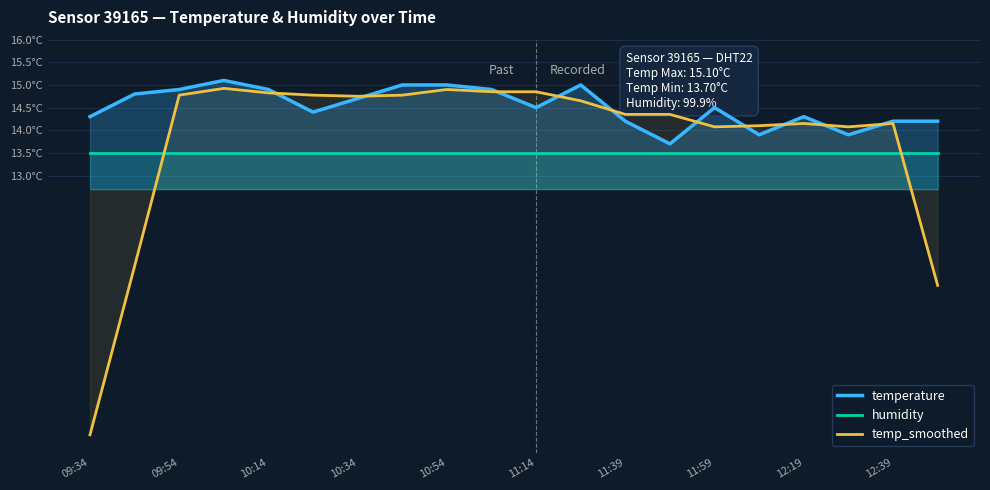

Reading left to right, what are all the values shown in this chart?

temperature: 14.3	14.8	14.9	15.1	14.9	14.4	14.7	15.0	15.0	14.9	14.5	15.0	14.2	13.7	14.5	13.9	14.3	13.9	14.2	14.2
humidity: 13.5	13.5	13.5	13.5	13.5	13.5	13.5	13.5	13.5	13.5	13.5	13.5	13.5	13.5	13.5	13.5	13.5	13.5	13.5	13.5
temp_smoothed: 7.3	11.0	14.8	14.9	14.8	14.8	14.8	14.8	14.9	14.8	14.8	14.6	14.4	14.3	14.1	14.1	14.2	14.1	14.2	10.6